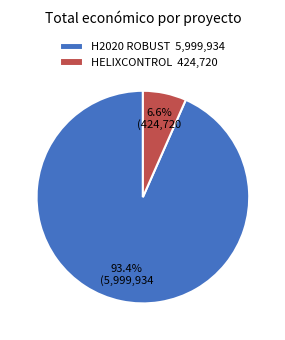

The H2020 ROBUST slice represents 99% of the pie. True or false?

False